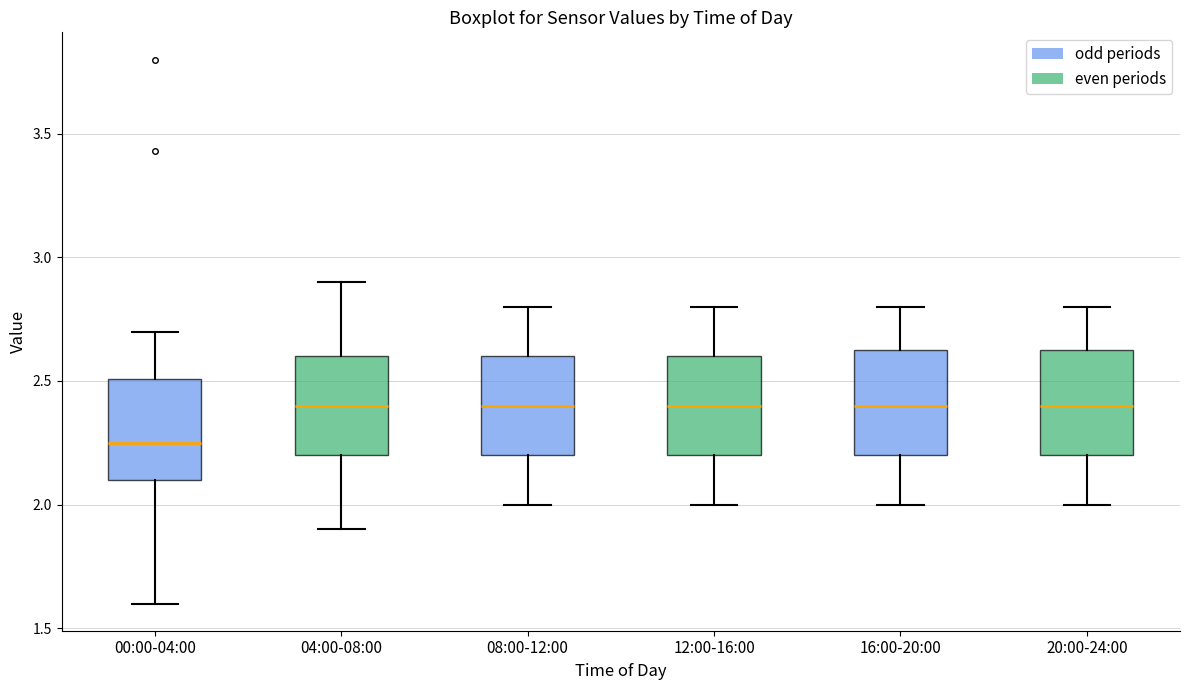

Reading left to right, read every box against the y-axis: the position of its median line, the range the box covers, and the ends of its whiskers. The values are not printed on the chart, so give them approximately, as read against the axis.

00:00-04:00: median 2.25, box 2.10 to 2.50, whiskers 1.60 to 2.70
04:00-08:00: median 2.40, box 2.20 to 2.60, whiskers 1.90 to 2.90
08:00-12:00: median 2.40, box 2.20 to 2.60, whiskers 2.00 to 2.80
12:00-16:00: median 2.40, box 2.20 to 2.60, whiskers 2.00 to 2.80
16:00-20:00: median 2.40, box 2.20 to 2.65, whiskers 2.00 to 2.80
20:00-24:00: median 2.40, box 2.20 to 2.65, whiskers 2.00 to 2.80